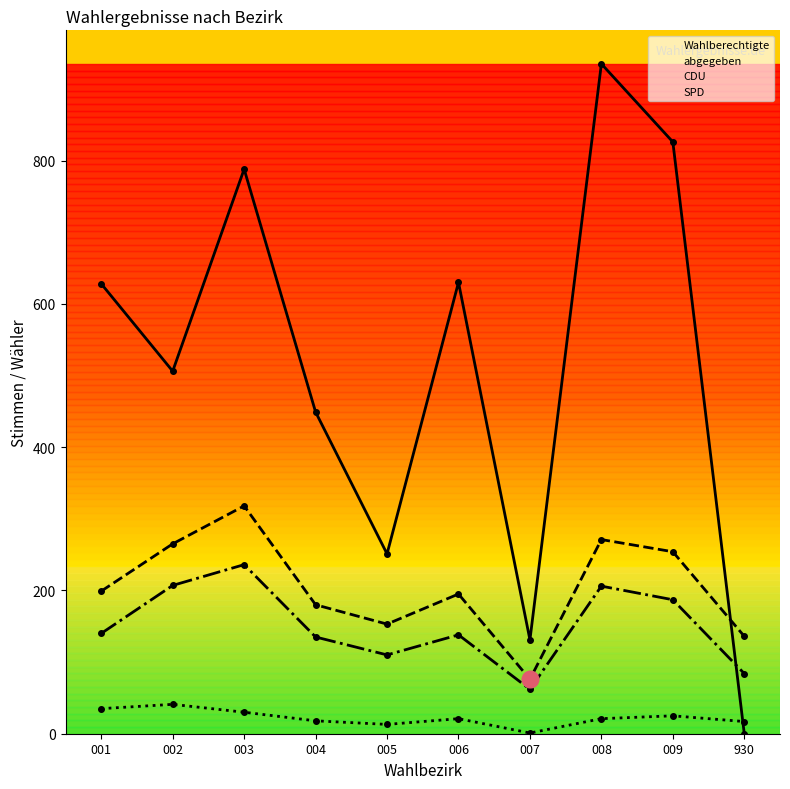

At which category is the sum across all series the highest?

008